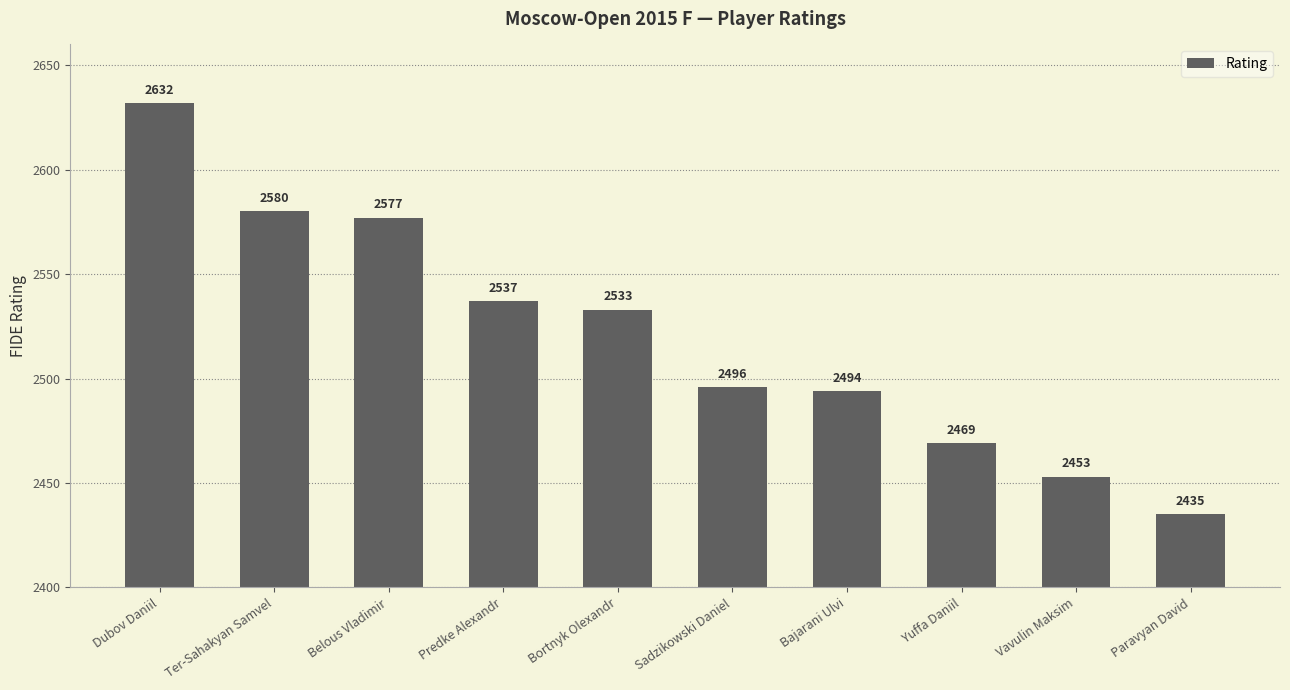

At which category does the chart reach its minimum across all series?

Paravyan David